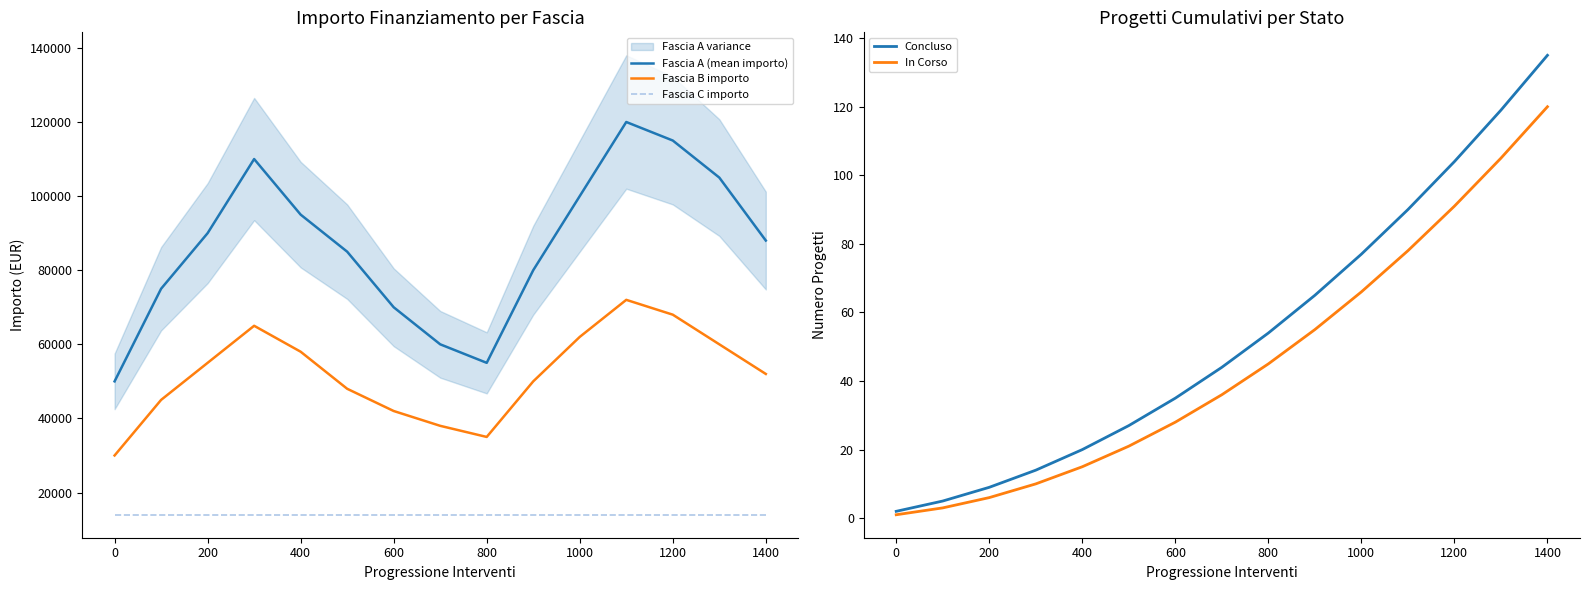

In Fascia B importo, how many points are lower than both neighbors (excluding endpoints)?

1